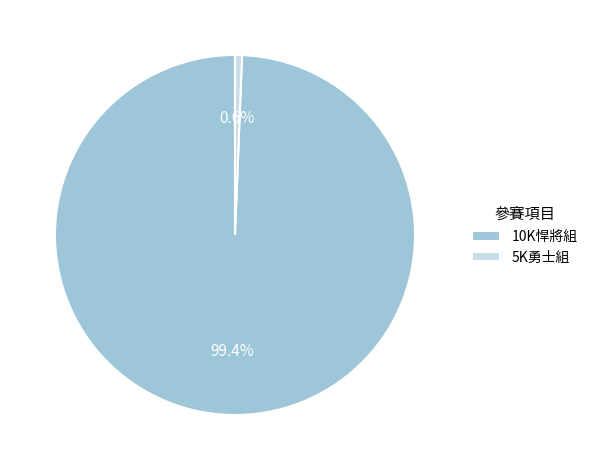

How many slices are in this pie chart?

2